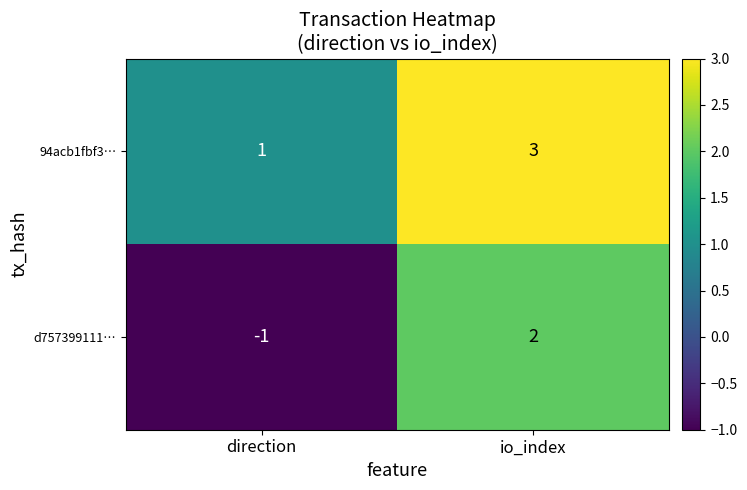

Which series has the largest total across all categories?

94acb1fbf3…